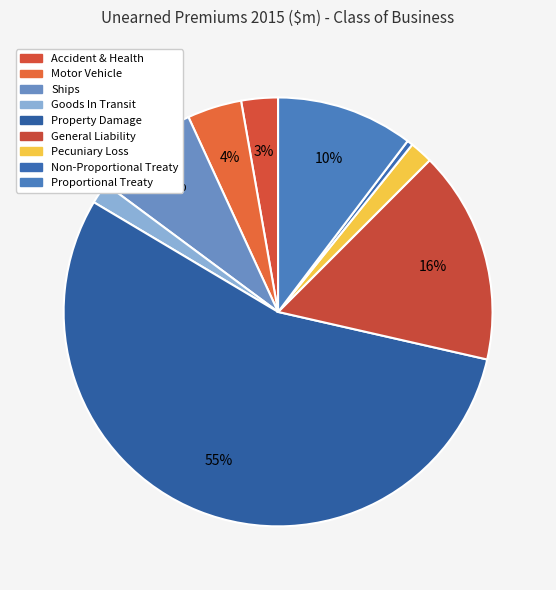

To the nearest percent, what is the average slice percentage?

11%